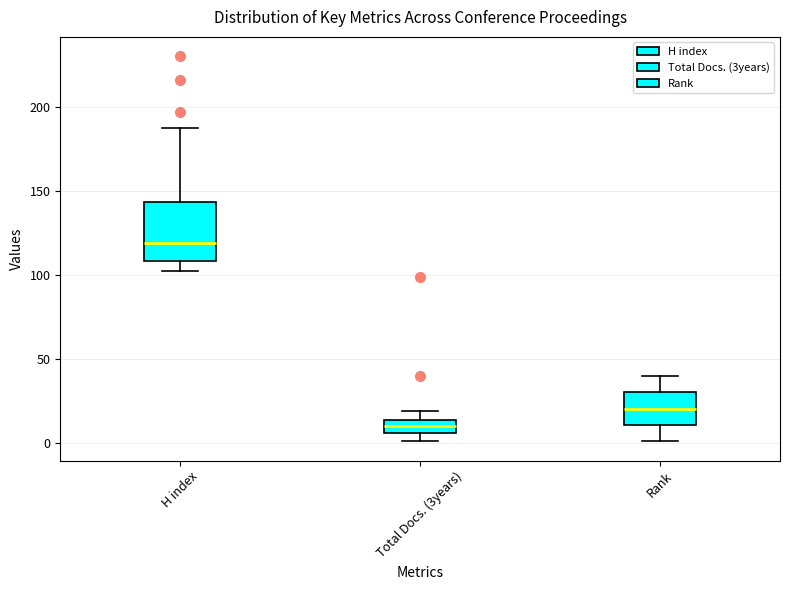

Reading left to right, read every box against the y-axis: the position of its median line, the range the box covers, and the ends of its whiskers. The values are not printed on the chart, so give them approximately, as read against the axis.

H index: median 120, box 110 to 145, whiskers 100 to 185
Total Docs. (3years): median 10, box 5 to 15, whiskers 0 to 20
Rank: median 20, box 10 to 30, whiskers 0 to 40